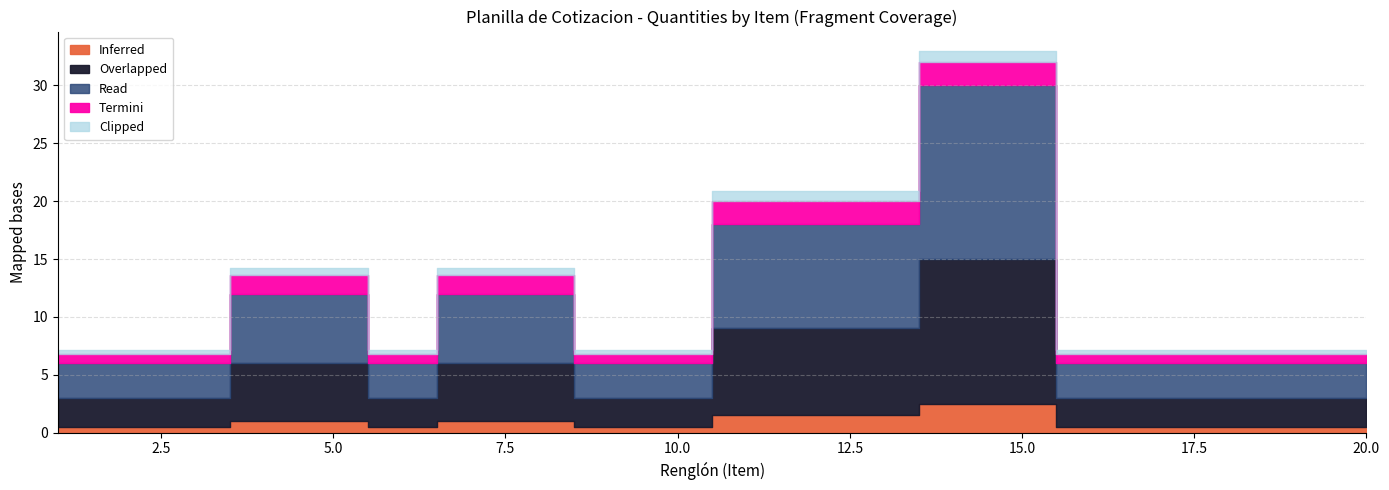

Rank the series at 5 from lowest to highest value.

Clipped, Inferred, Termini, Overlapped, Read